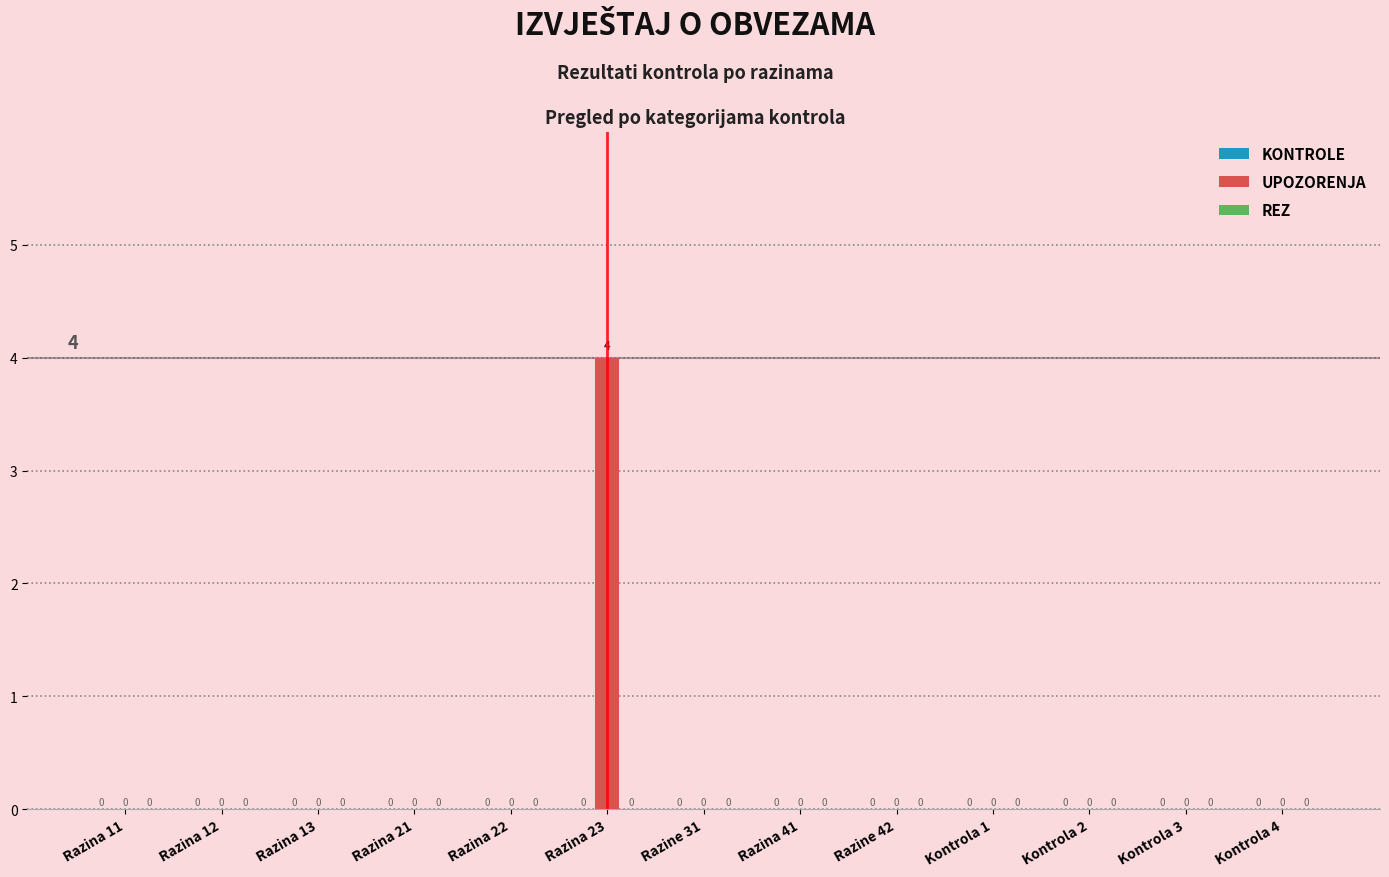

True or false: the data shows 0 at Razine 31.

True